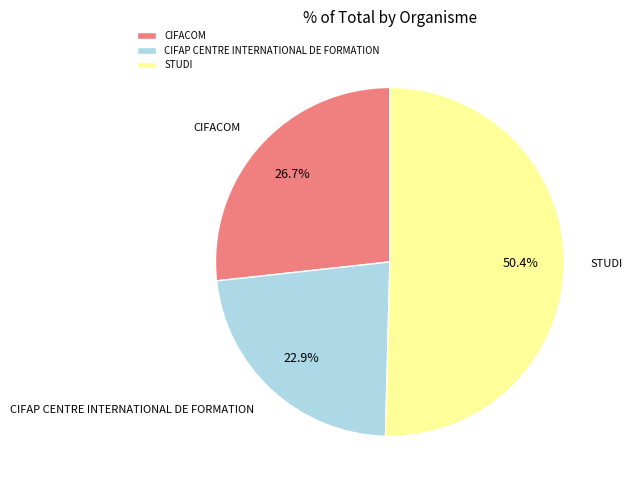

Which category has the biggest portion of the pie?

STUDI